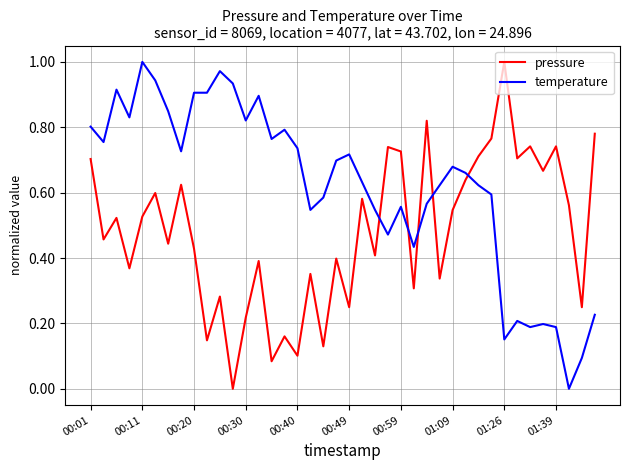

Which series has the largest total across all categories?

temperature